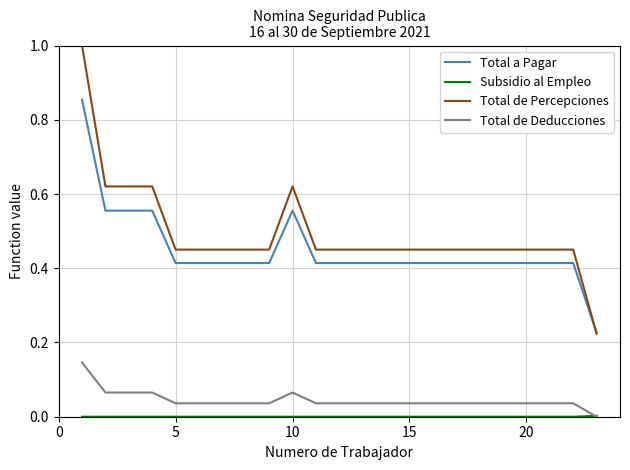

What is the maximum value shown in the chart?

1.0